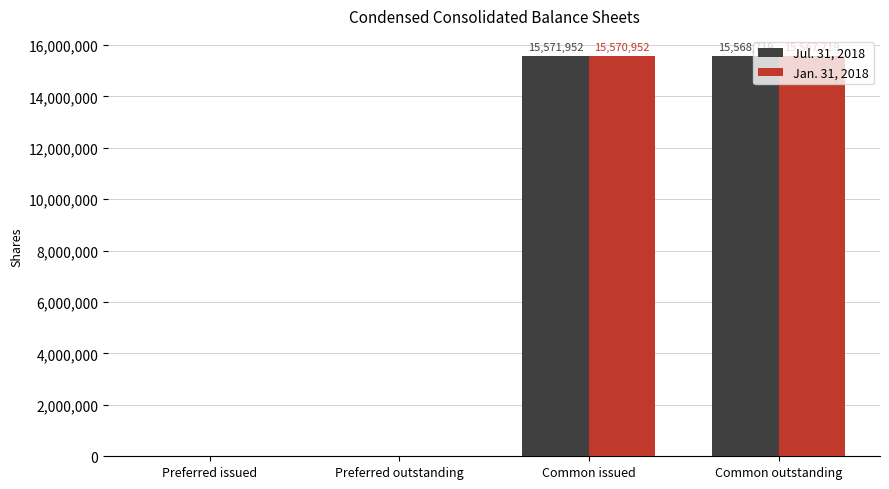

The Jan. 31, 2018 series shows 0 at Preferred issued. True or false?

True